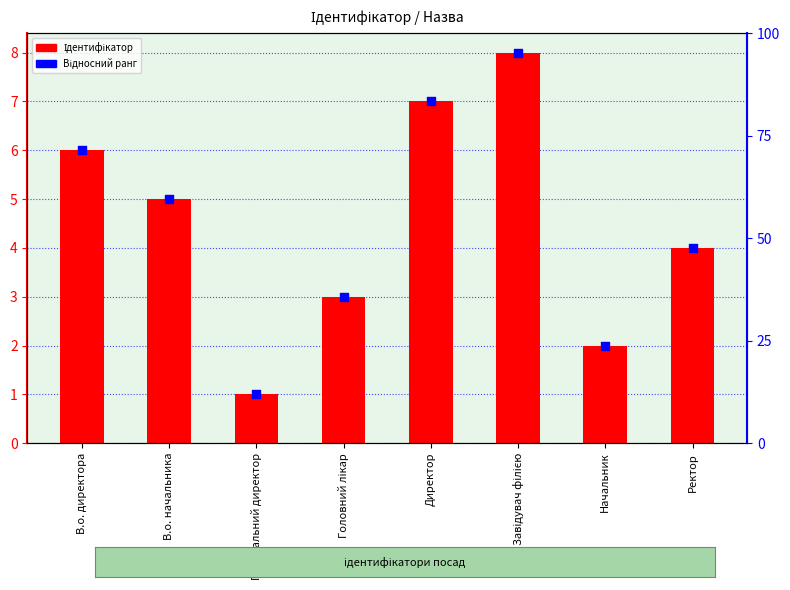

What is the total value across all series at Головний лікар?

6